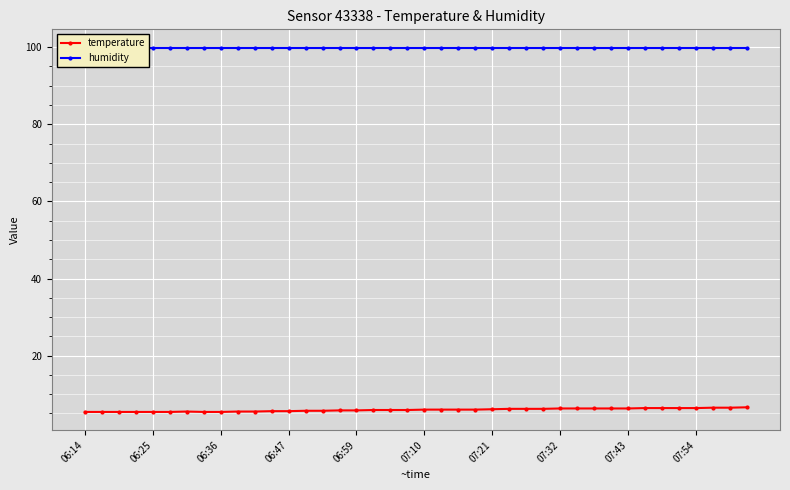

True or false: humidity and temperature cross at least once.

False